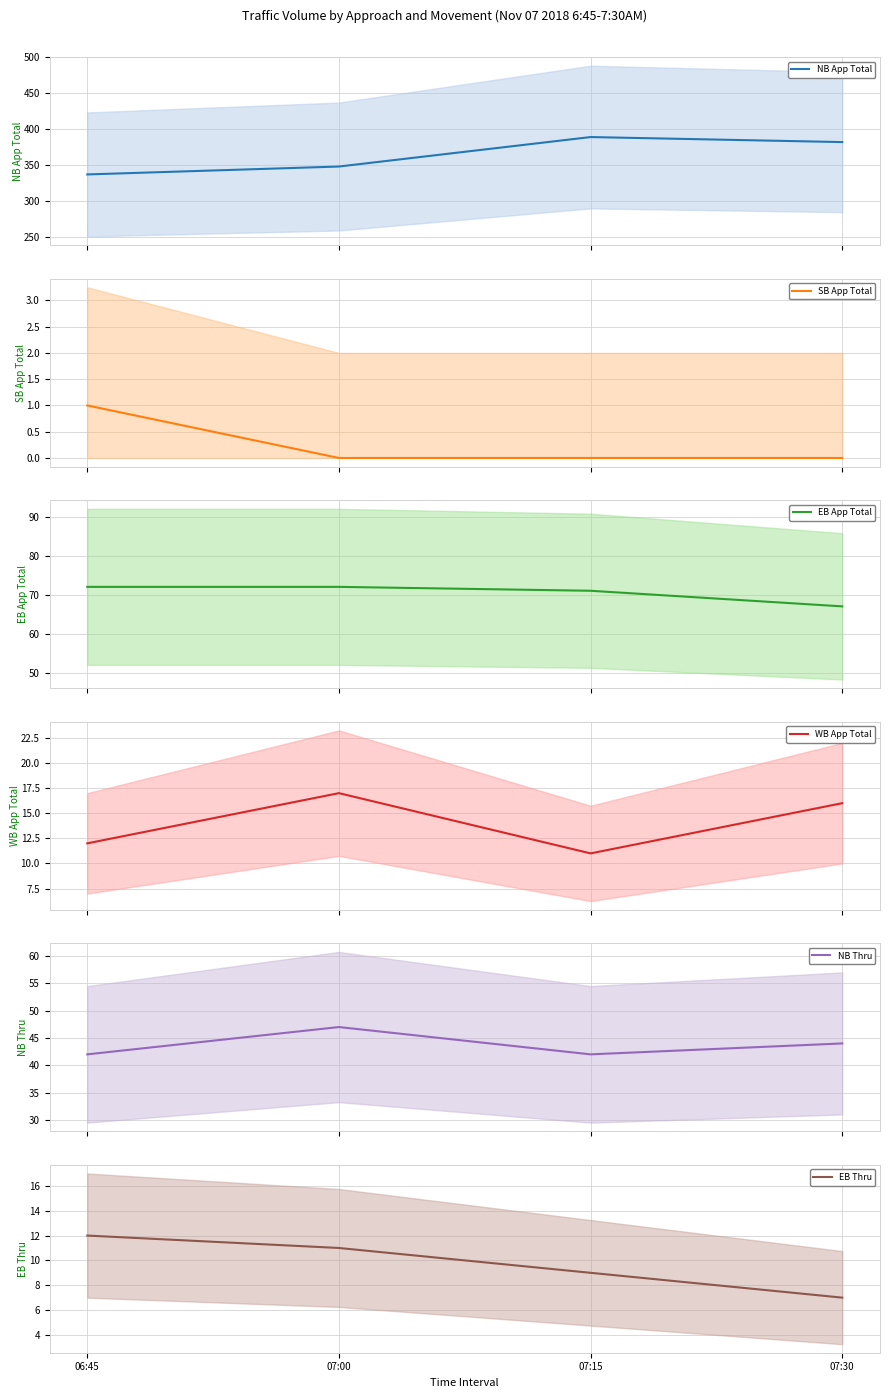

At which category does NB App Total reach its first local peak?

07:15